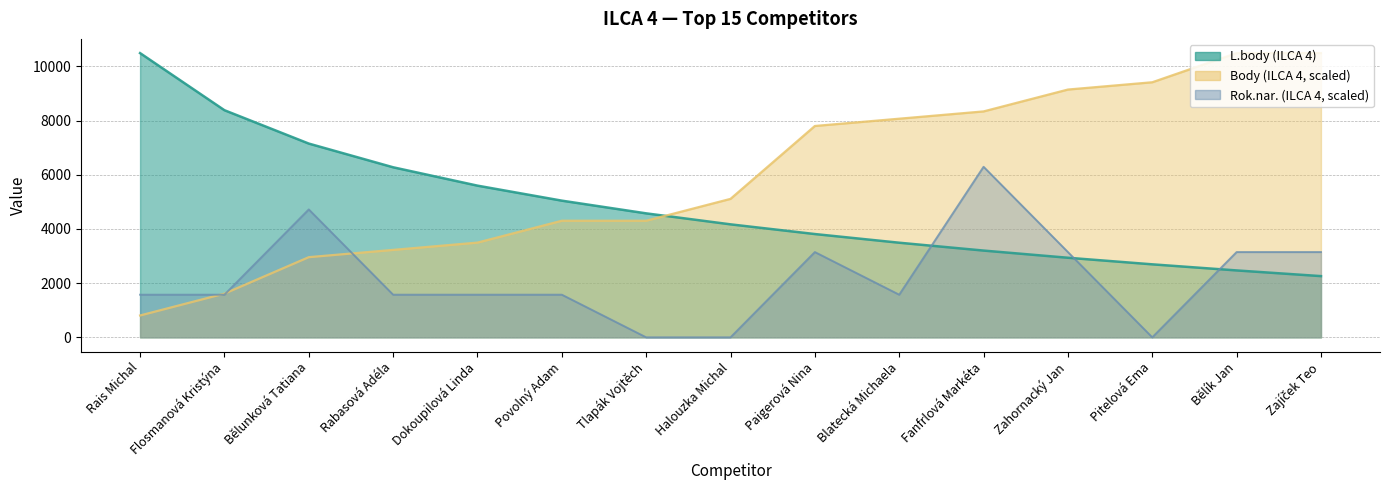

Does the chart display data point markers on the line(s)?

No